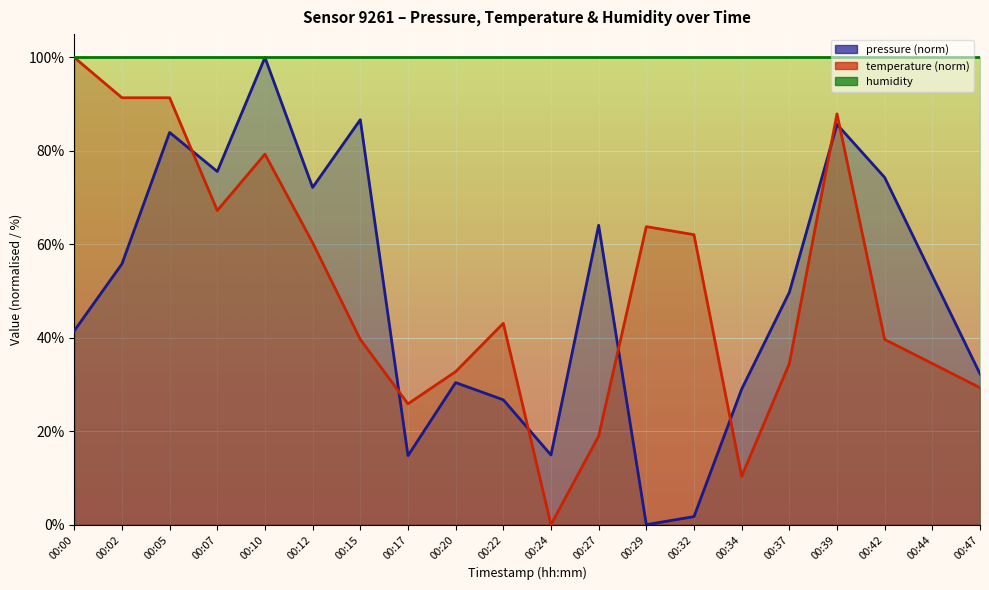

Which has a higher value, 00:37 or 00:00?

00:37